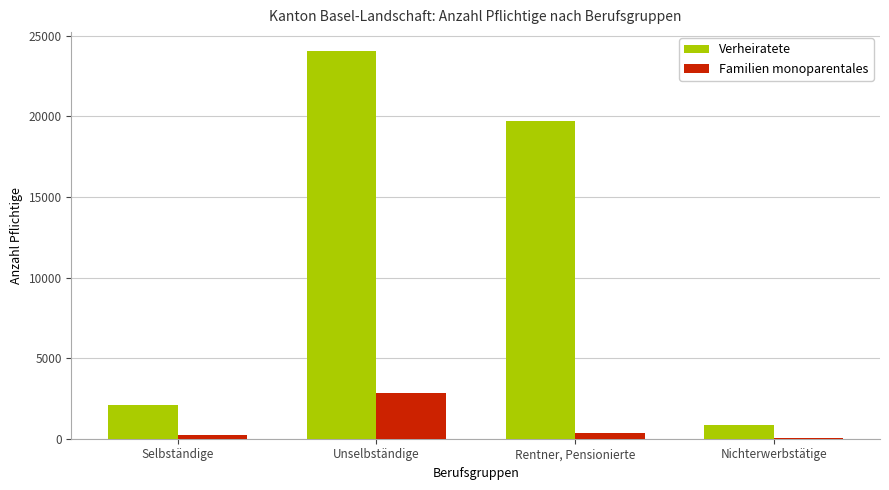

Is the value of Familien monoparentales at Unselbständige greater than the value of Verheiratete at Nichterwerbstätige?

Yes